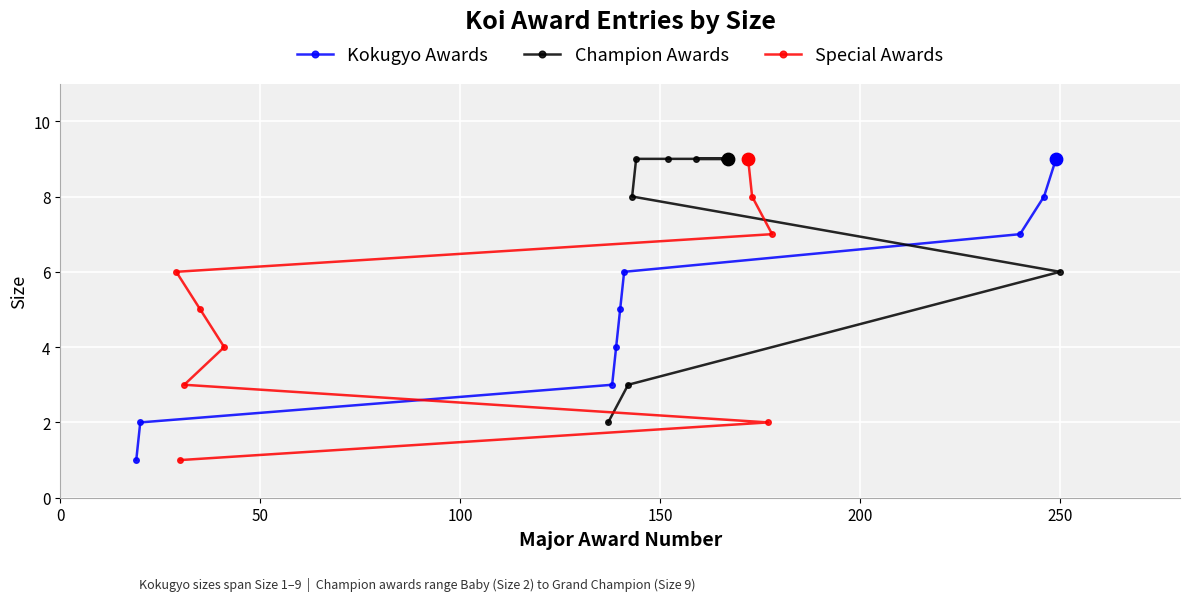

Which series has the largest total across all categories?

Champion Awards